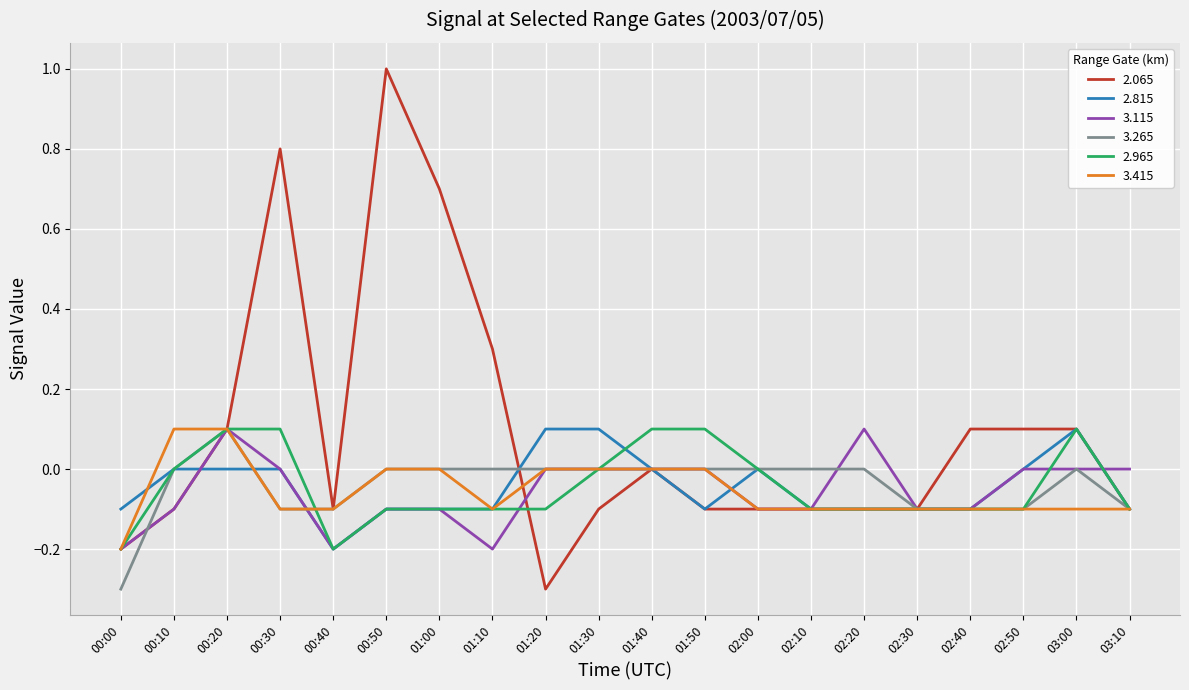

What is the difference between the highest and lowest values at 00:50?

1.1